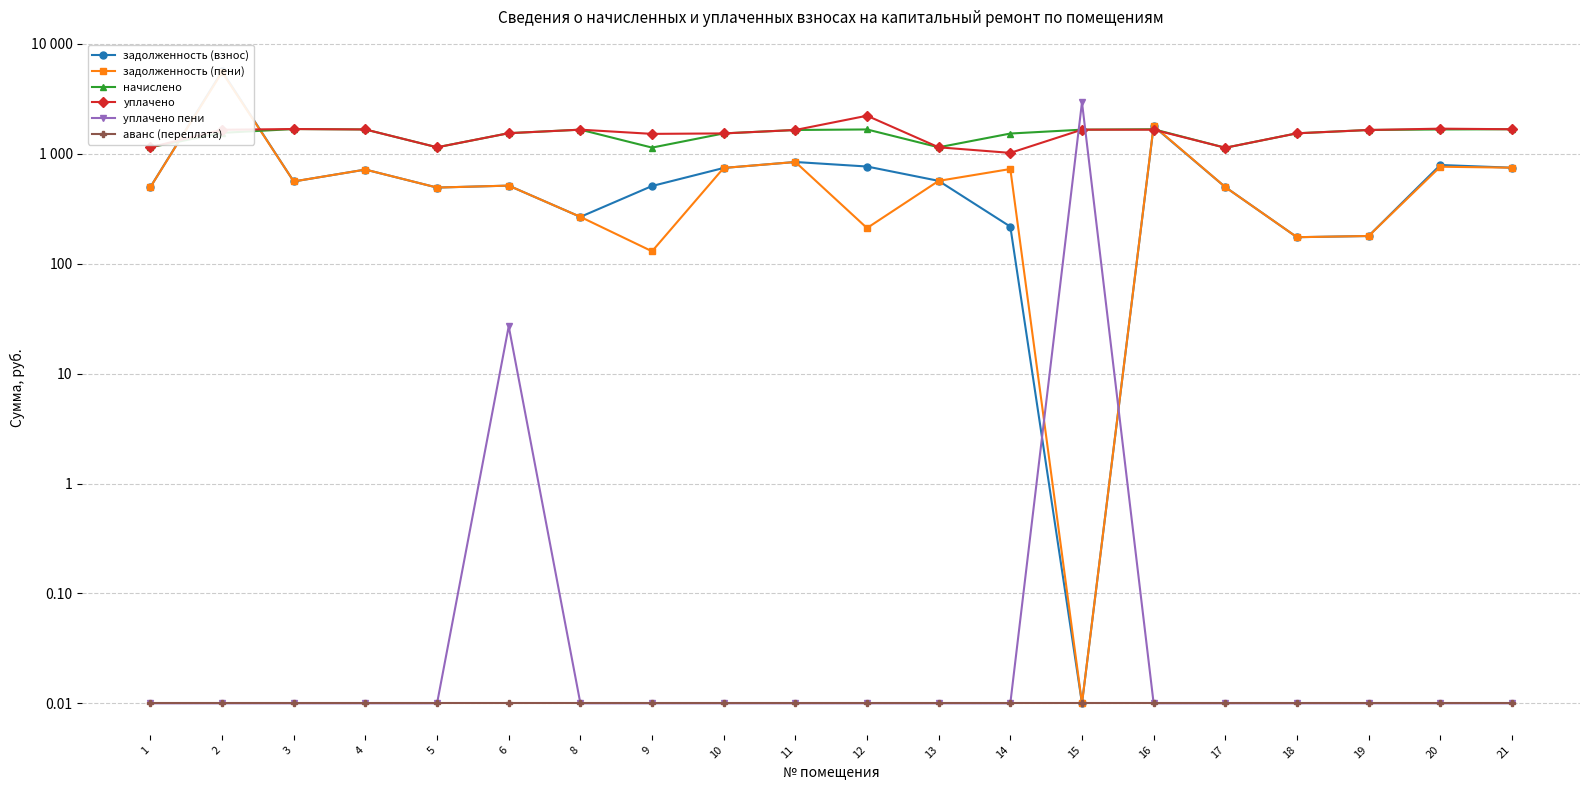

What is the total value across all series at 20?

4915.8